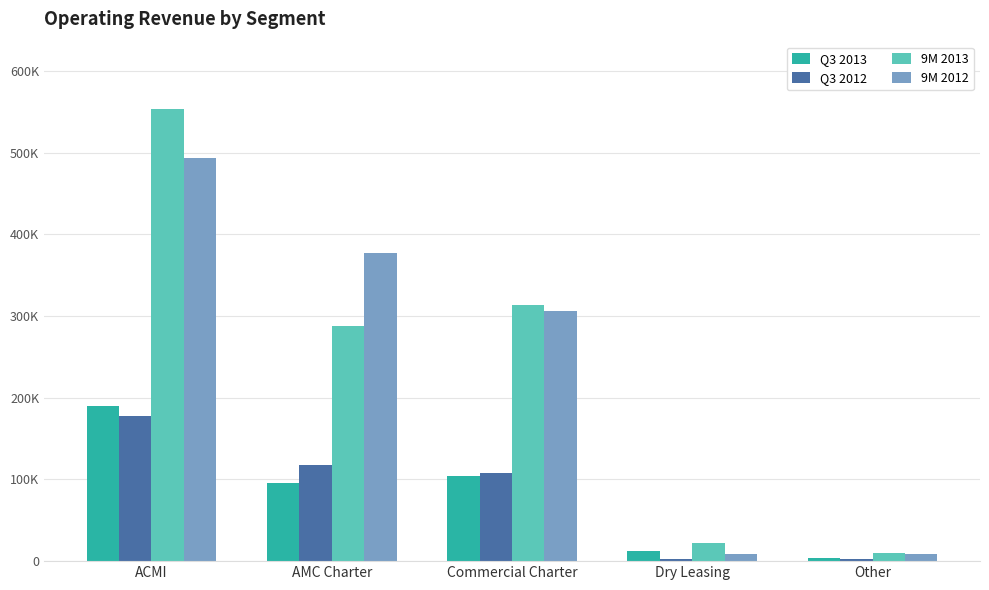

What is the value of the 9M 2012 bar at the 3rd from the left?

305852